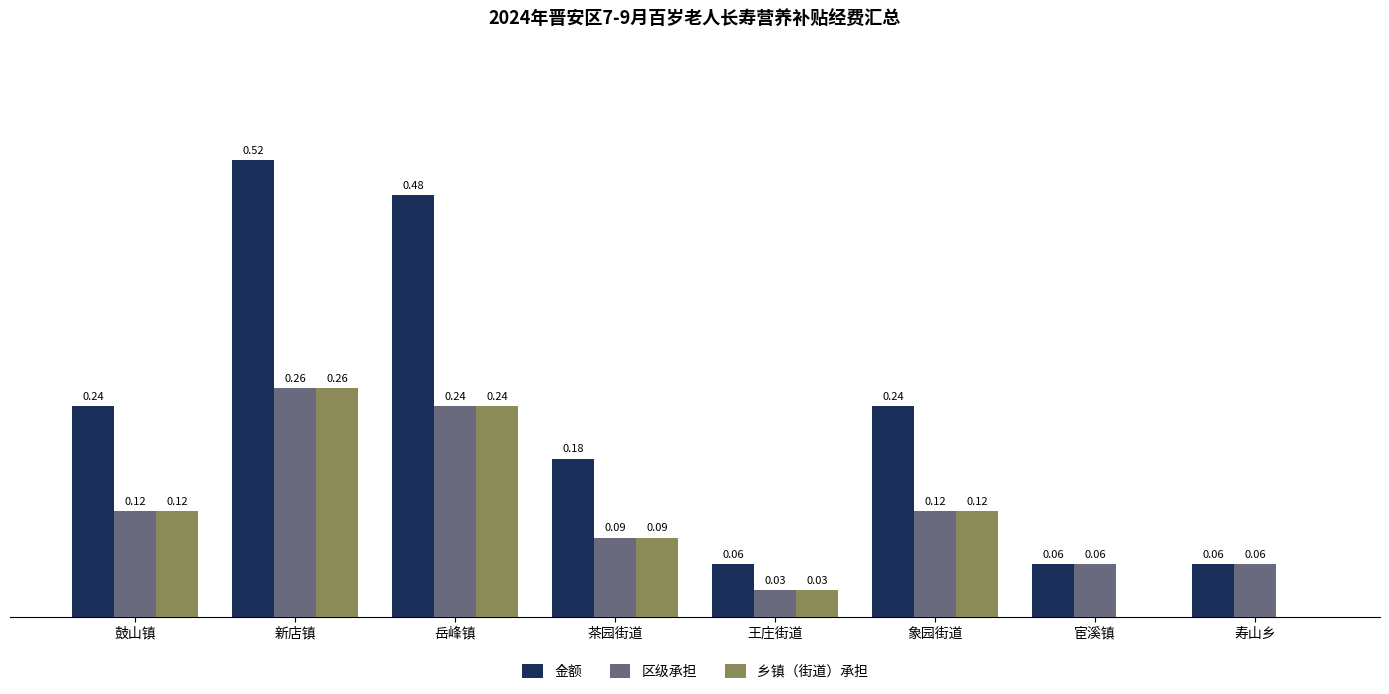

What are all the series names shown in the legend?

金额, 区级承担, 乡镇（街道）承担